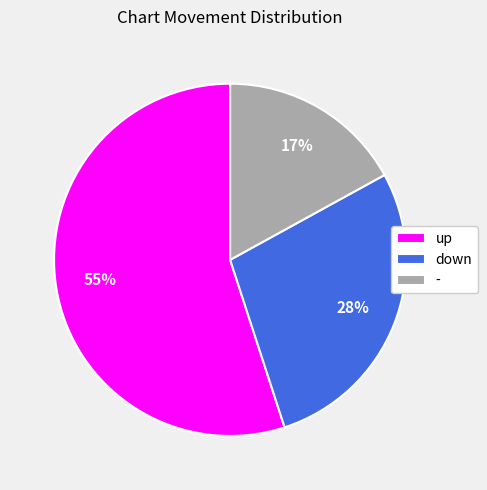

The up slice represents 70% of the pie. True or false?

False